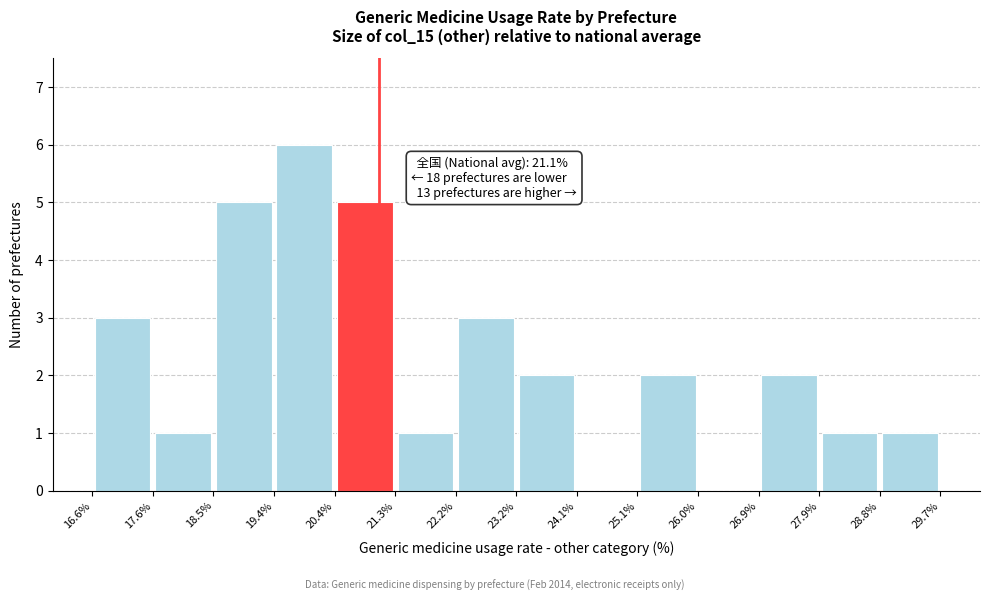

Over which range of the x-axis is the bar tallest?

19.4% to 20.4%